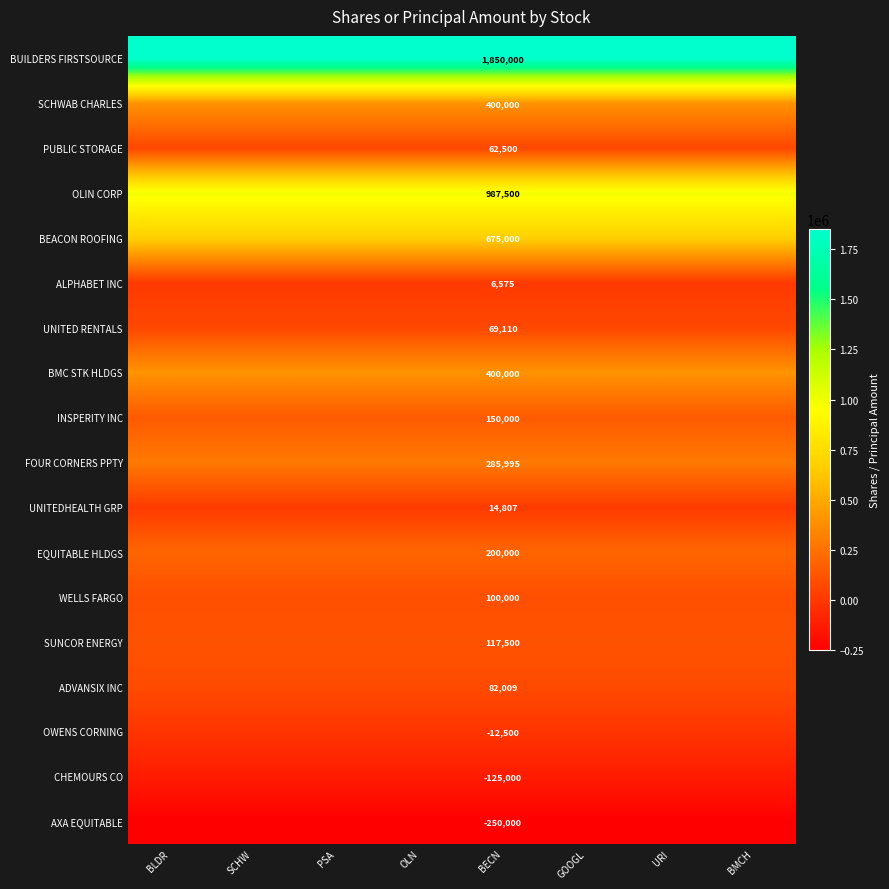

The value of WELLS FARGO at BECN is 100000. True or false?

True